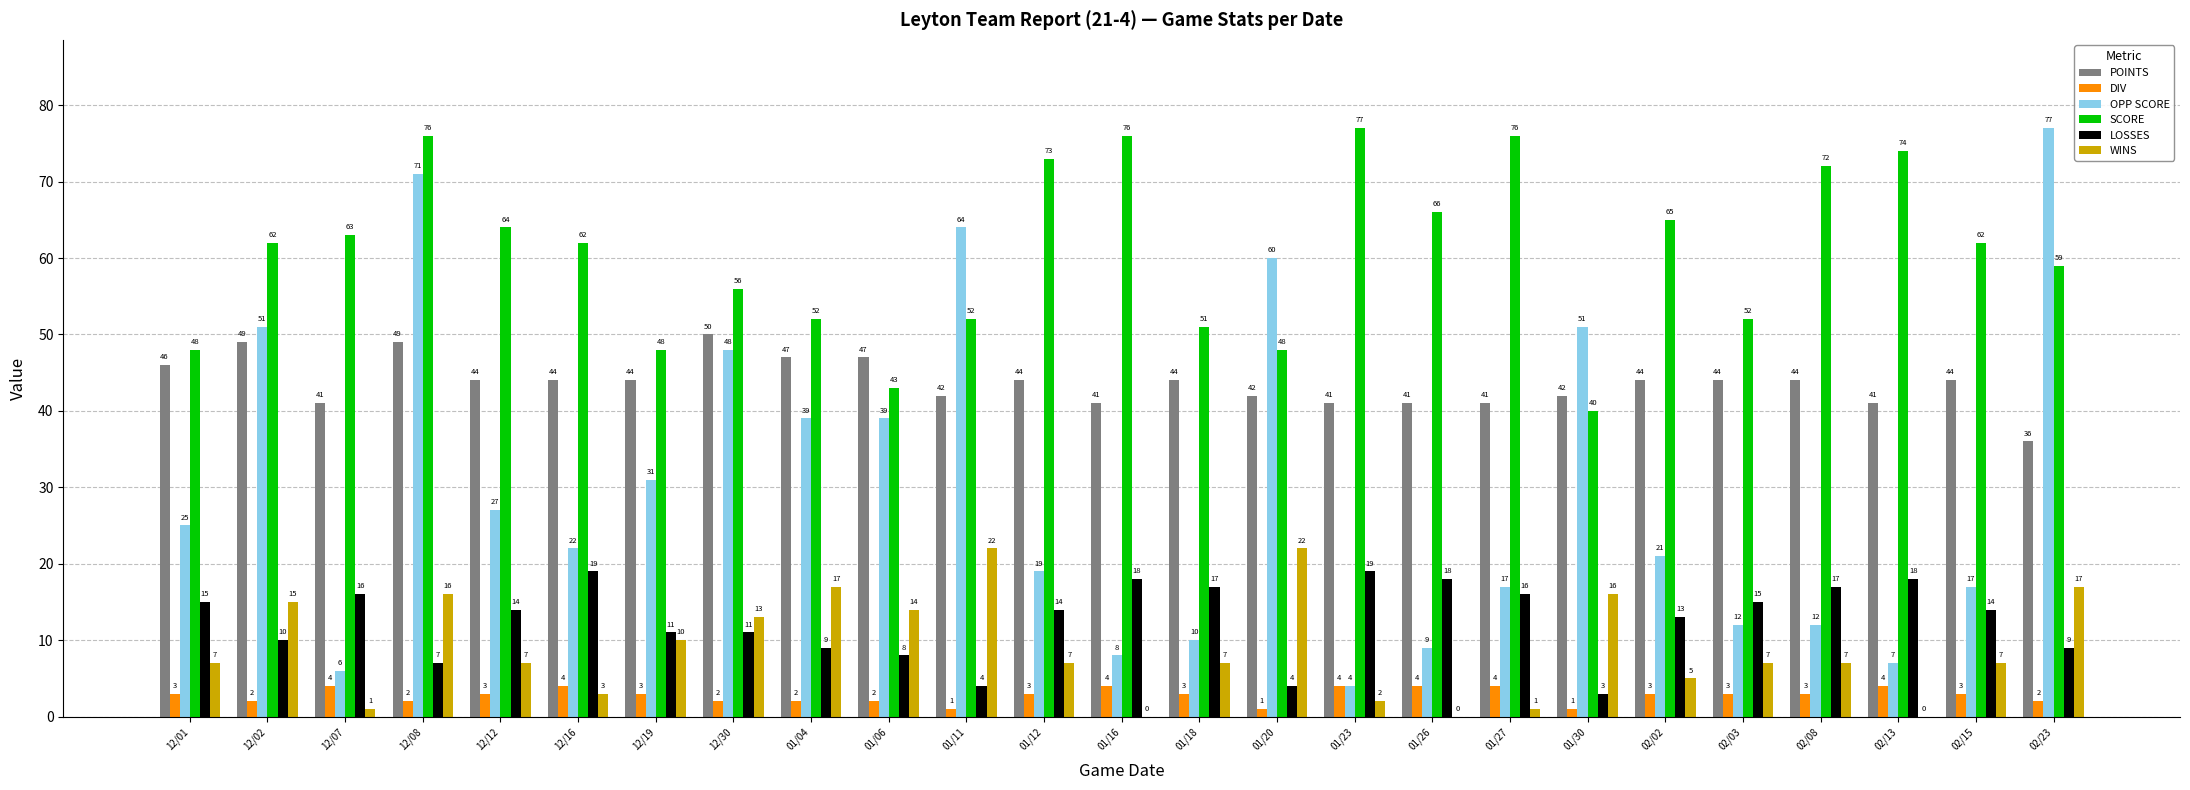

What is the total value across all series at 02/08?

155